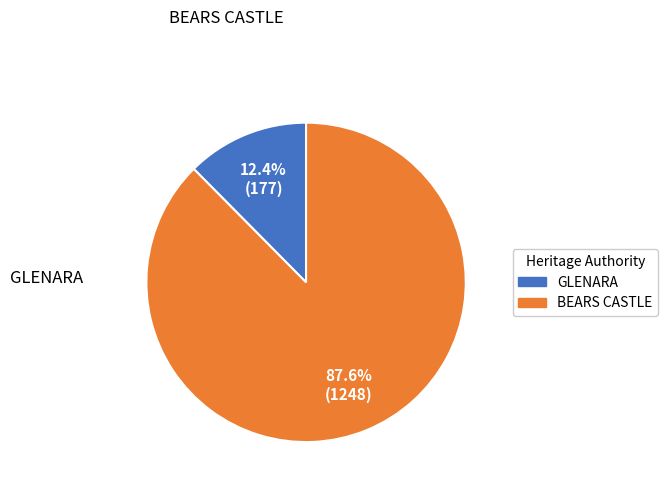

Does BEARS CASTLE account for over 50% of the chart?

Yes